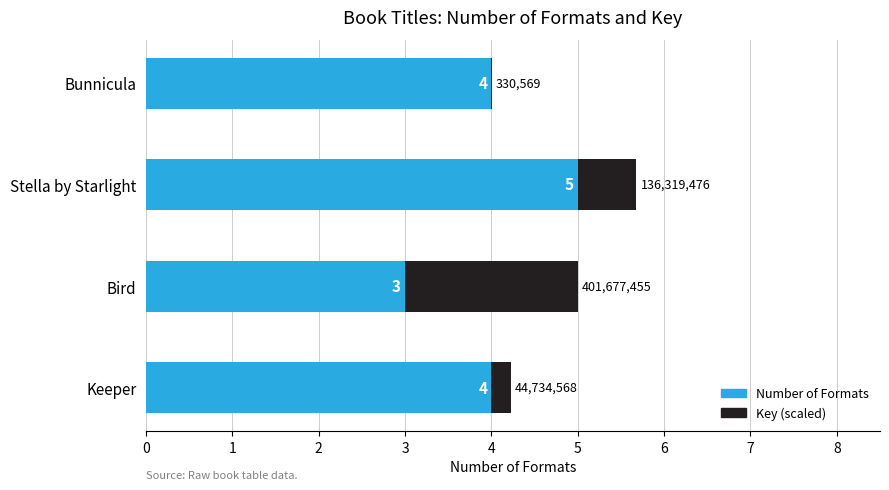

How many distinct data groups are displayed?

2